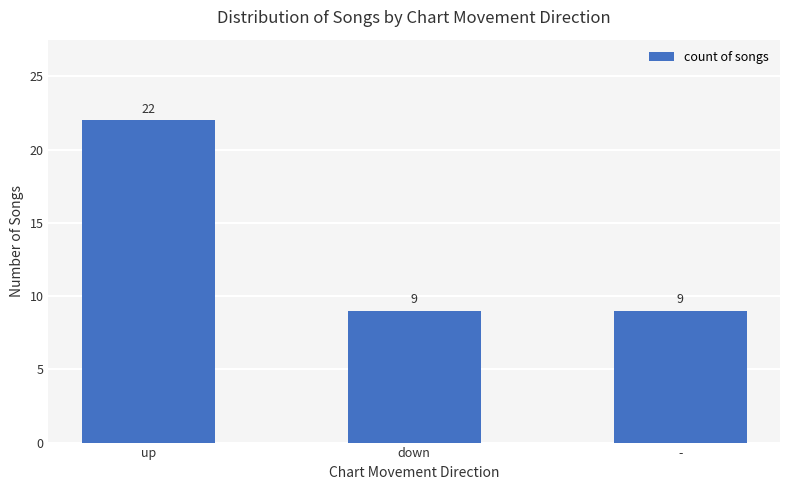

How many bars are there in total?

3